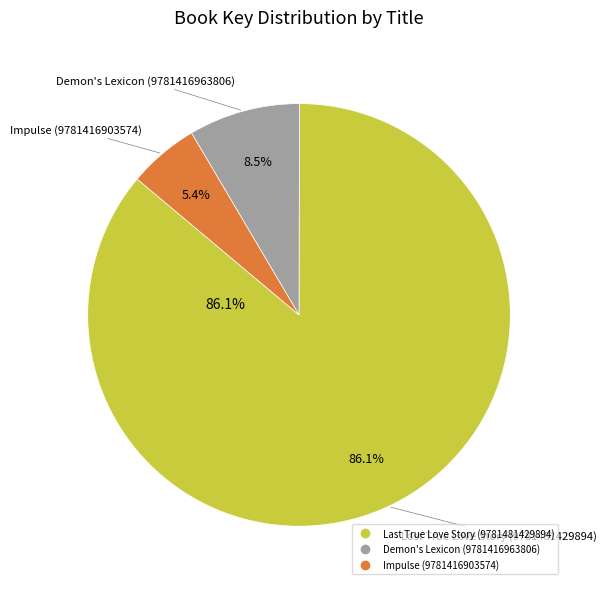

How many slices are in this pie chart?

3